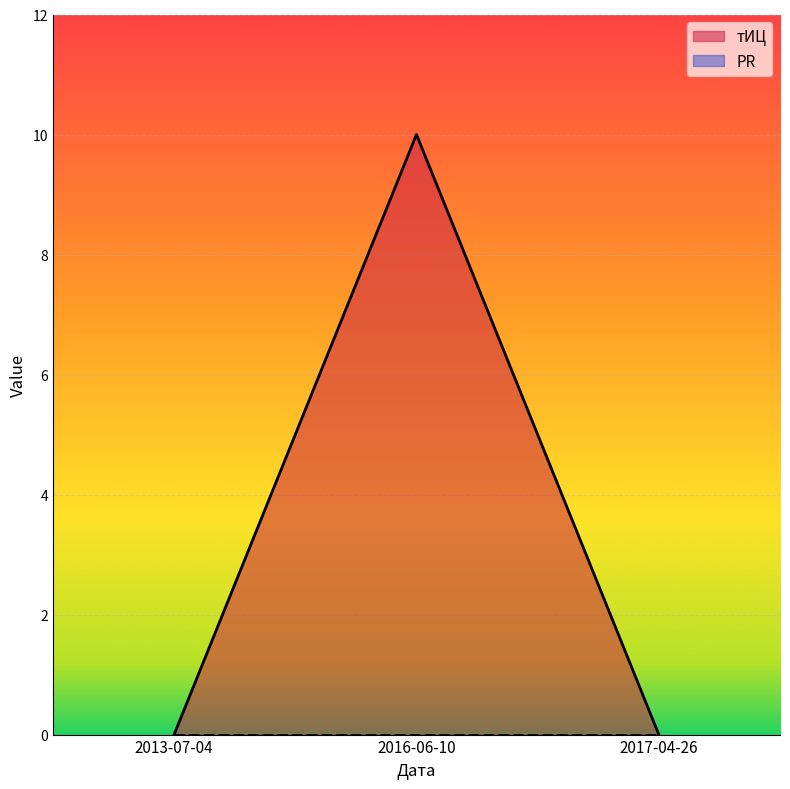

What is the label of the 2nd point from the right?

2016-06-10